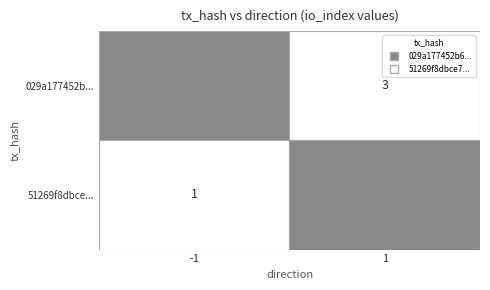

Is it true that 51269f8dbce7955dd3dbd555fa311414b618343 equals 1 at -1?

True